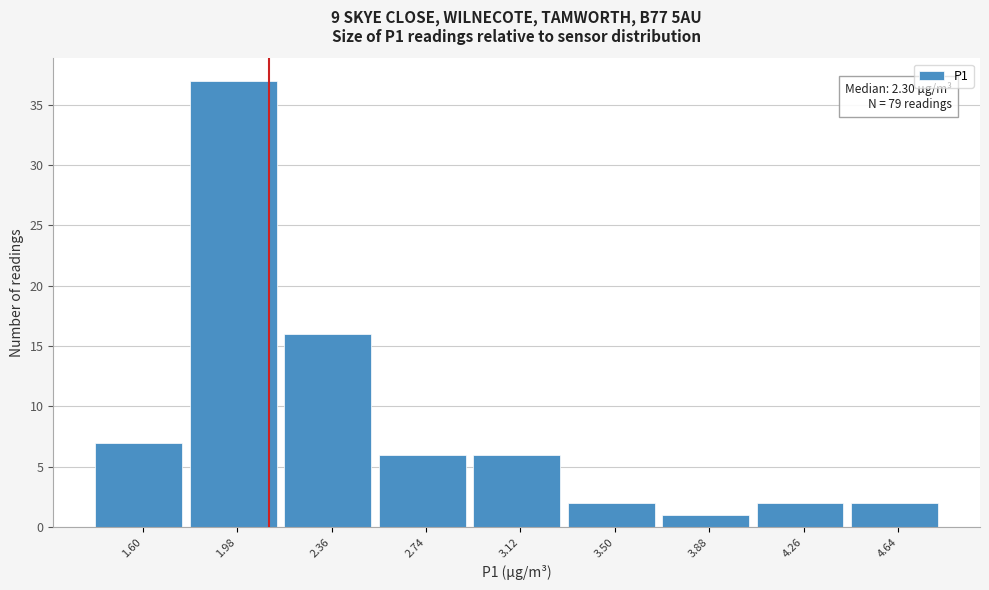

Reading left to right, transcribe all the data shown in this chart.

1.60=7	1.98=37	2.36=16	2.74=6	3.12=6	3.50=2	3.88=1	4.26=2	4.64=2